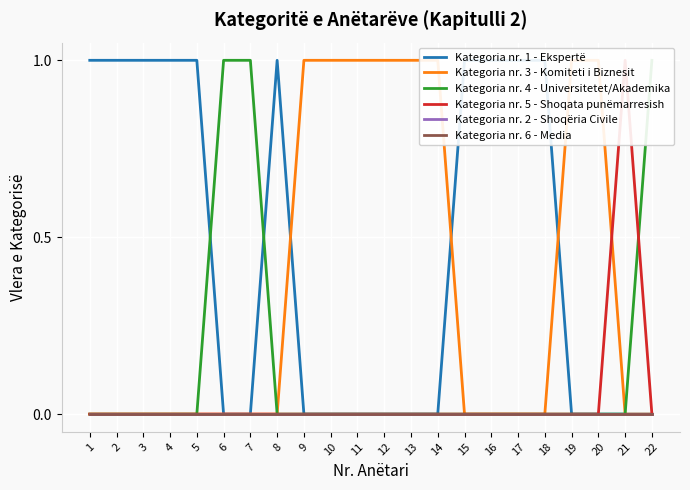

Reading left to right, what are all the values shown in this chart?

Kategoria nr. 1 - Ekspertë: 1=1	2=1	3=1	4=1	5=1	6=0	7=0	8=1	9=0	10=0	11=0	12=0	13=0	14=0	15=1	16=1	17=1	18=1	19=0	20=0	21=0	22=0
Kategoria nr. 3 - Komiteti i Biznesit: 1=0	2=0	3=0	4=0	5=0	6=0	7=0	8=0	9=1	10=1	11=1	12=1	13=1	14=1	15=0	16=0	17=0	18=0	19=1	20=1	21=0	22=0
Kategoria nr. 4 - Universitetet/Akademika: 1=0	2=0	3=0	4=0	5=0	6=1	7=1	8=0	9=0	10=0	11=0	12=0	13=0	14=0	15=0	16=0	17=0	18=0	19=0	20=0	21=0	22=1
Kategoria nr. 5 - Shoqata punëmarresish: 1=0	2=0	3=0	4=0	5=0	6=0	7=0	8=0	9=0	10=0	11=0	12=0	13=0	14=0	15=0	16=0	17=0	18=0	19=0	20=0	21=1	22=0
Kategoria nr. 2 - Shoqëria Civile: 1=0	2=0	3=0	4=0	5=0	6=0	7=0	8=0	9=0	10=0	11=0	12=0	13=0	14=0	15=0	16=0	17=0	18=0	19=0	20=0	21=0	22=0
Kategoria nr. 6 - Media: 1=0	2=0	3=0	4=0	5=0	6=0	7=0	8=0	9=0	10=0	11=0	12=0	13=0	14=0	15=0	16=0	17=0	18=0	19=0	20=0	21=0	22=0